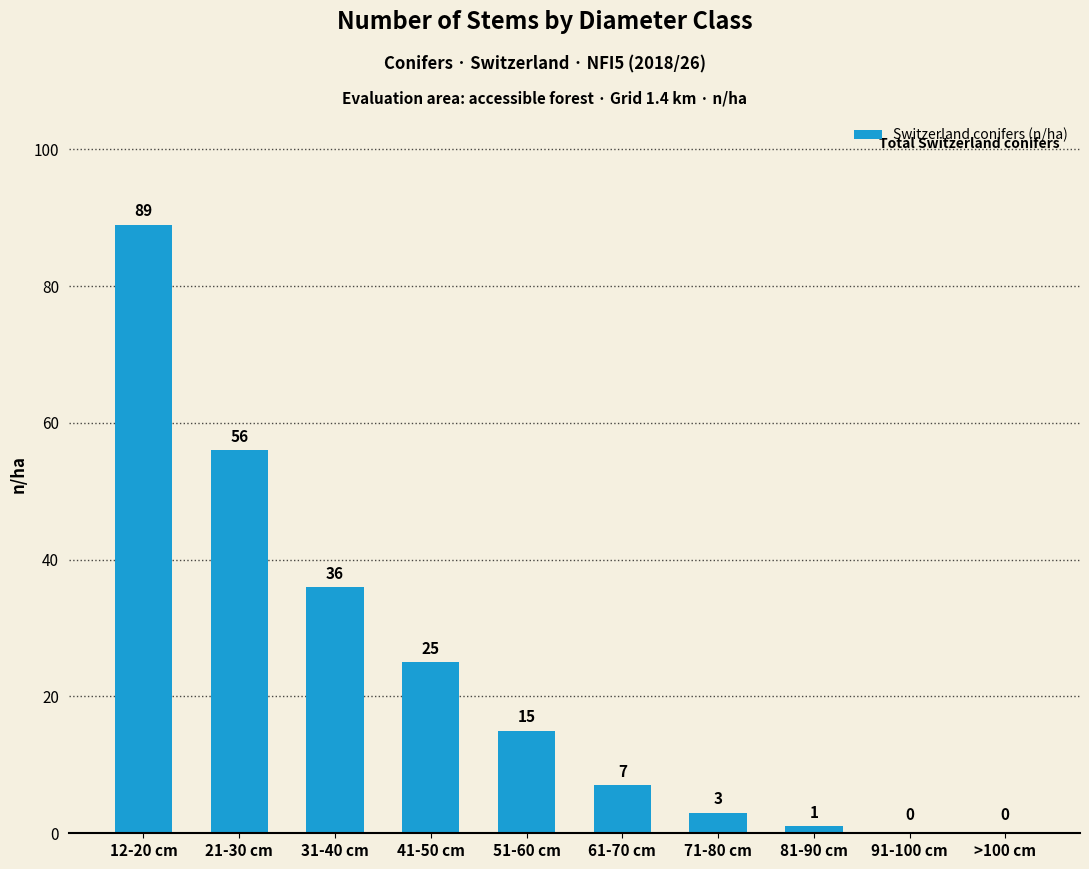

How many categories are shown in the chart?

10